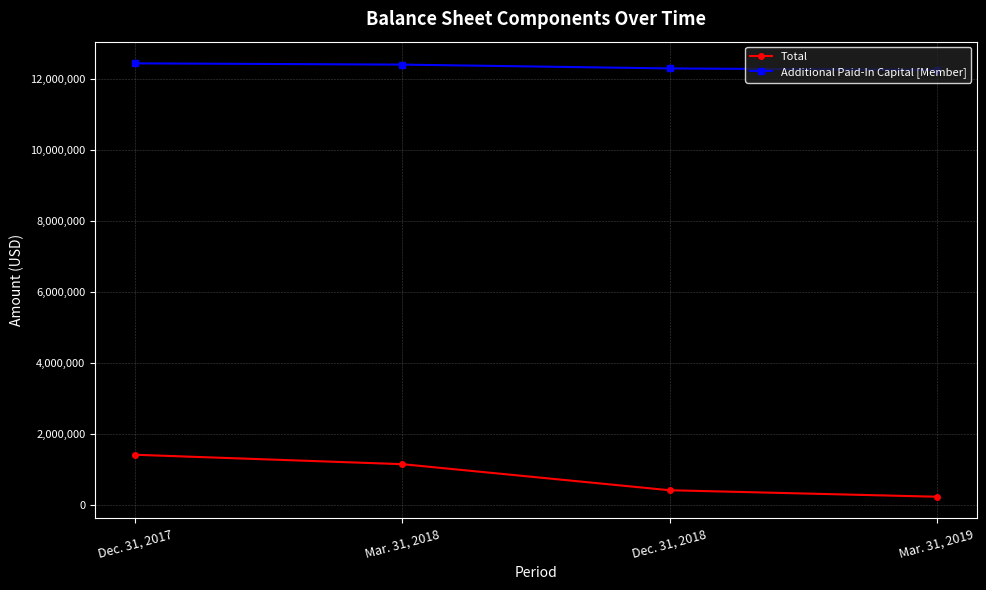

True or false: Additional Paid-In Capital [Member] and Total cross at least once.

False